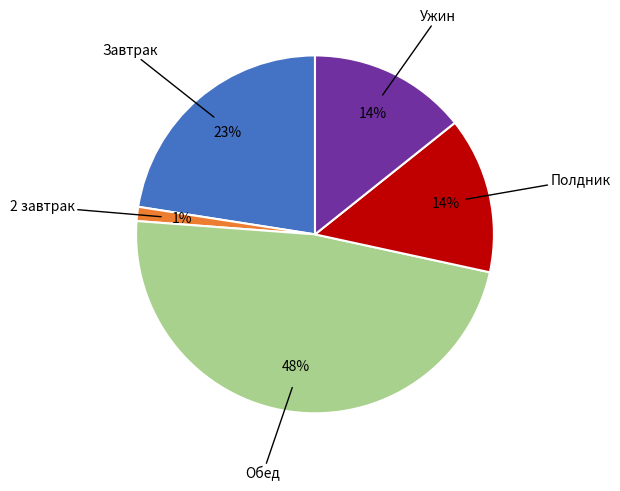

Count the number of slices in the pie.

5